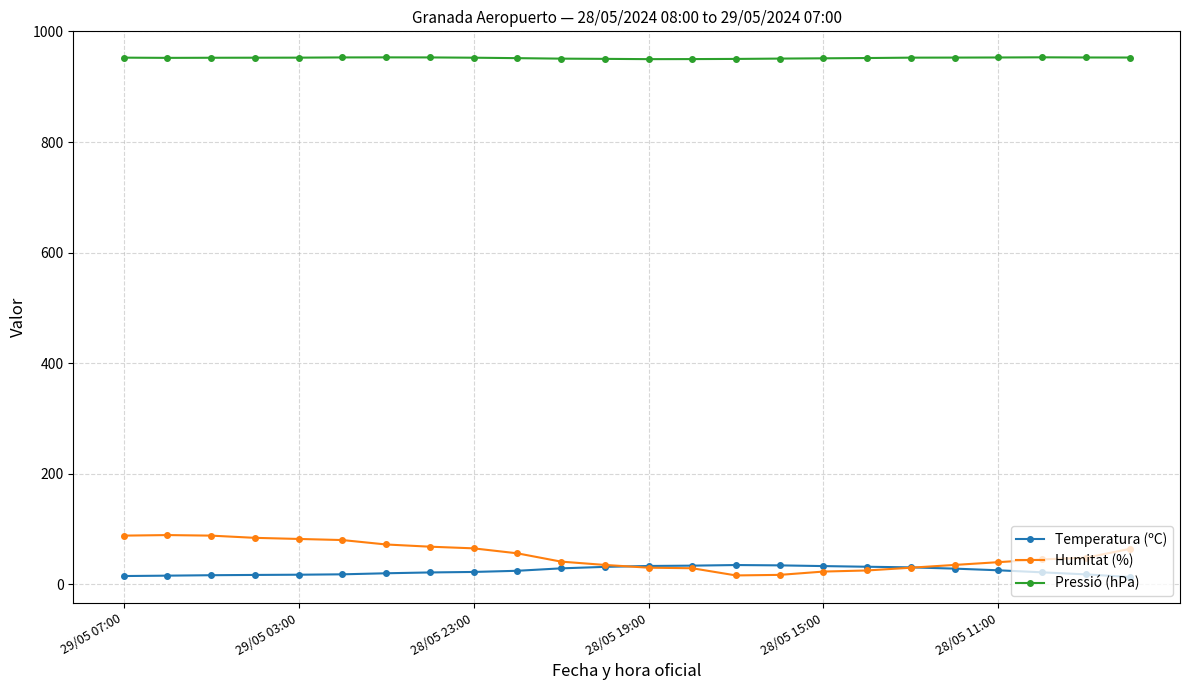

What is the maximum value for Humitat (%)?

89.0